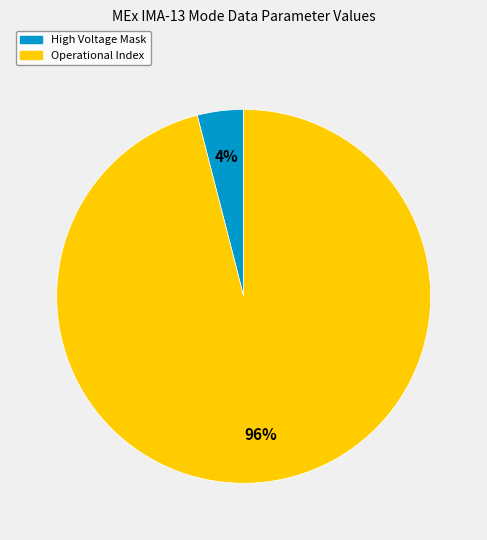

To the nearest percent, what is the average slice percentage?

50%